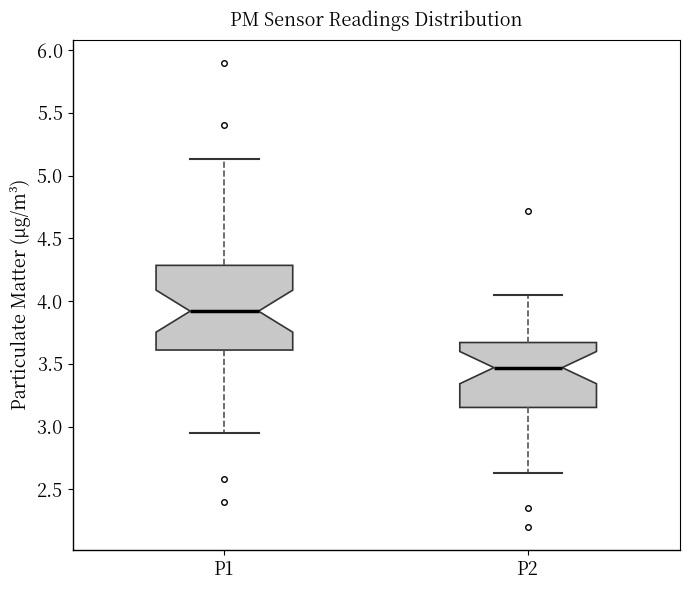

Reading left to right, transcribe this box plot: for each box, give where its median line is, the range the box spans, and where its two whiskers end, as read against the y-axis. The values are not printed on the chart, so give them approximately, as read against the axis.

P1: median 3.90, box 3.60 to 4.30, whiskers 2.95 to 5.15
P2: median 3.45, box 3.15 to 3.65, whiskers 2.65 to 4.05